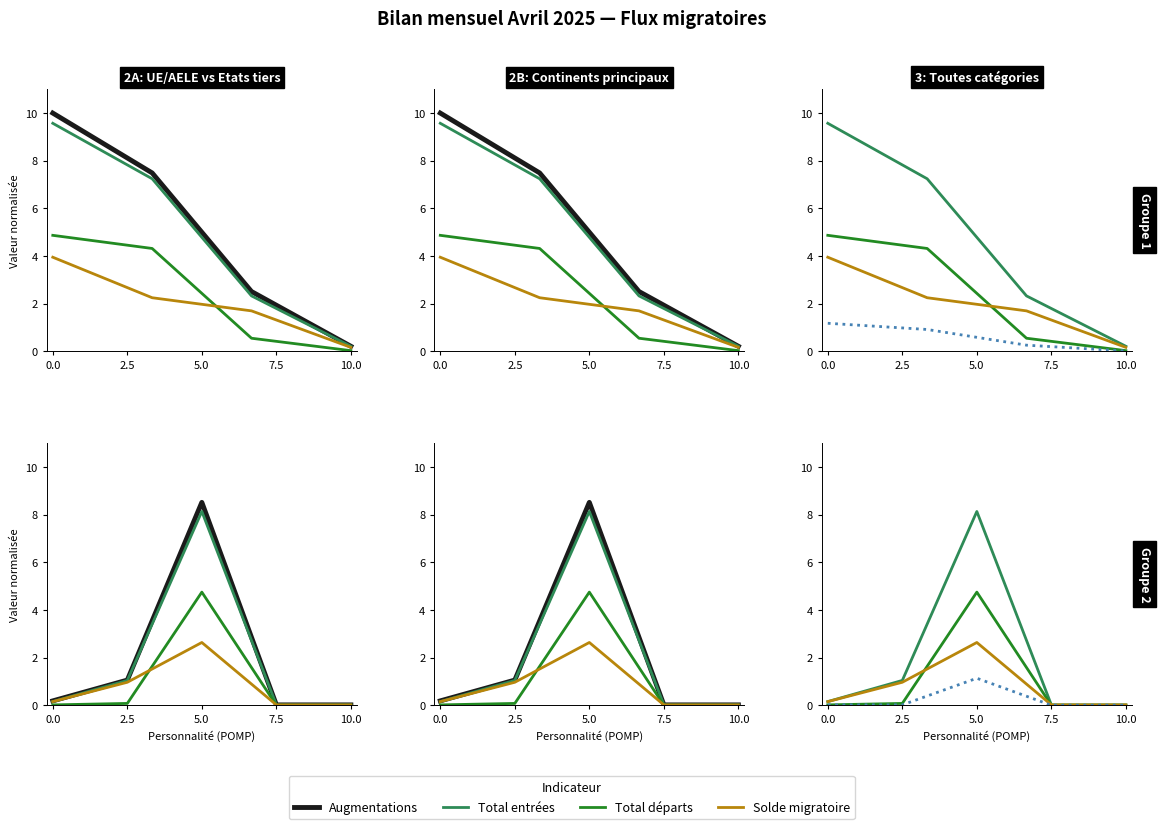

Reading right to left, transcribe all the data shown in this chart.

Augmentations: 0.0	0.0	8.5	1.1	0.2
Total entrées: 0.0	0.0	8.1	1.0	0.2
Total départs: 0.0	0.0	4.7	0.1	0.0
Solde migratoire: 0.0	0.0	2.6	1.0	0.2
Total autres sorties: 0.0	0.0	1.1	0.0	0.0